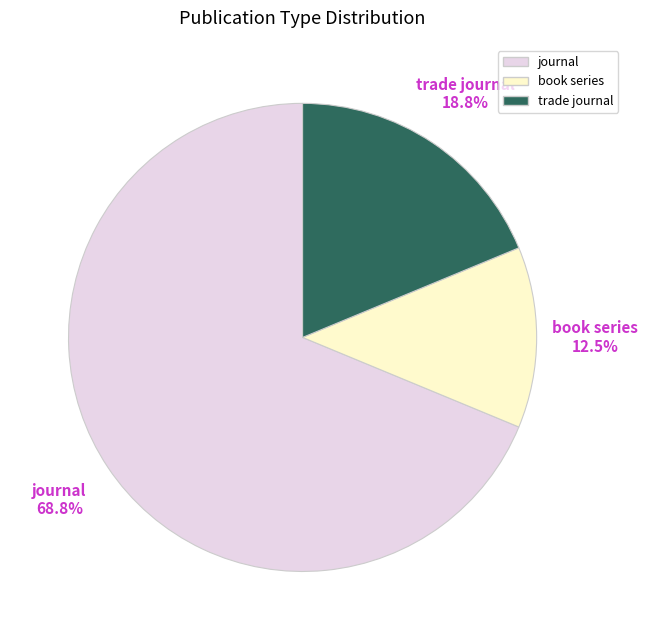

Which has a higher value, book series or journal?

journal